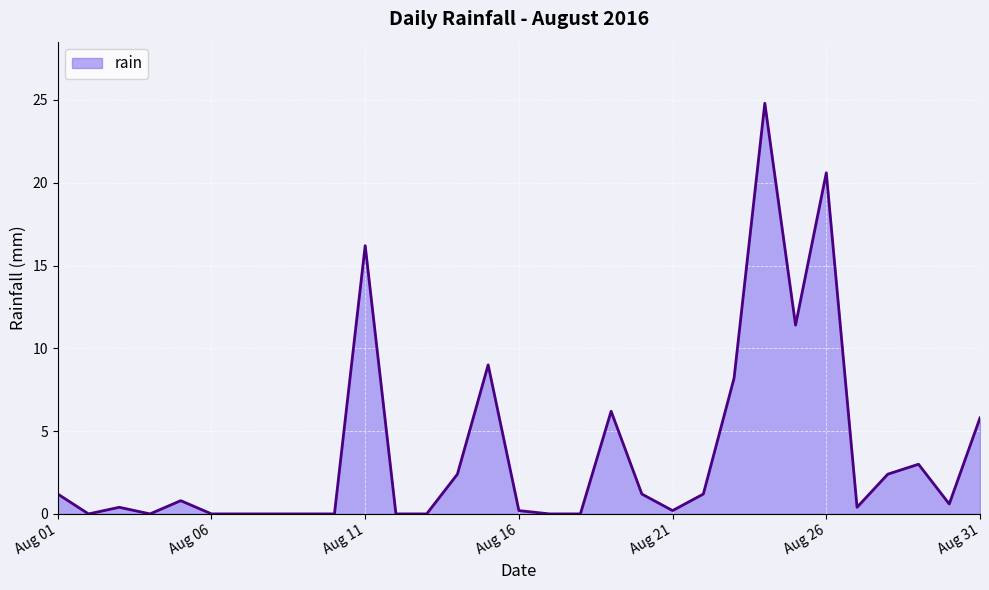

Reading left to right, transcribe all the data shown in this chart.

1.2	0.0	0.4	0.0	0.8	0.0	0.0	0.0	0.0	0.0	16.2	0.0	0.0	2.4	9.0	0.2	0.0	0.0	6.2	1.2	0.2	1.2	8.2	24.8	11.4	20.6	0.4	2.4	3.0	0.6	5.8